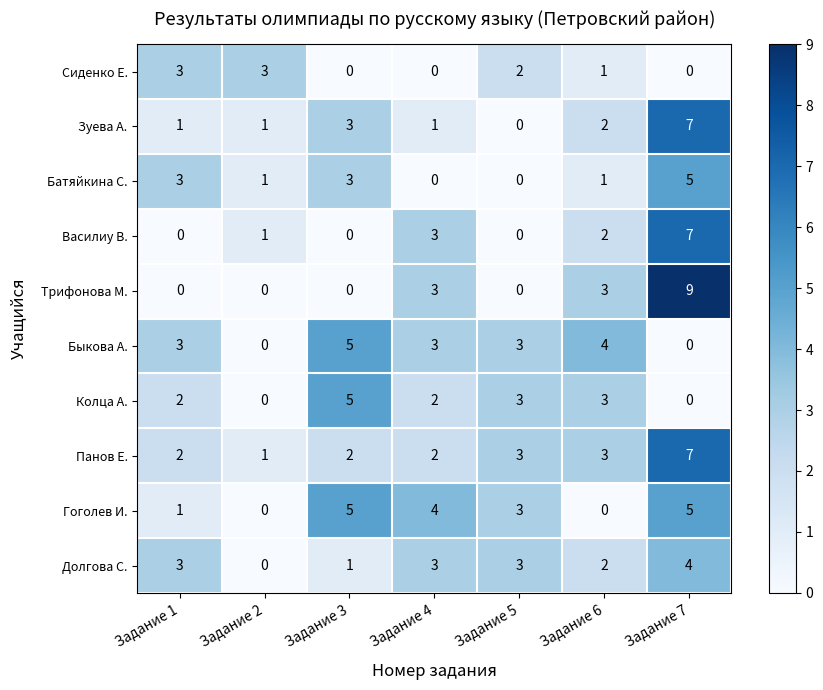

How many distinct data groups are displayed?

10